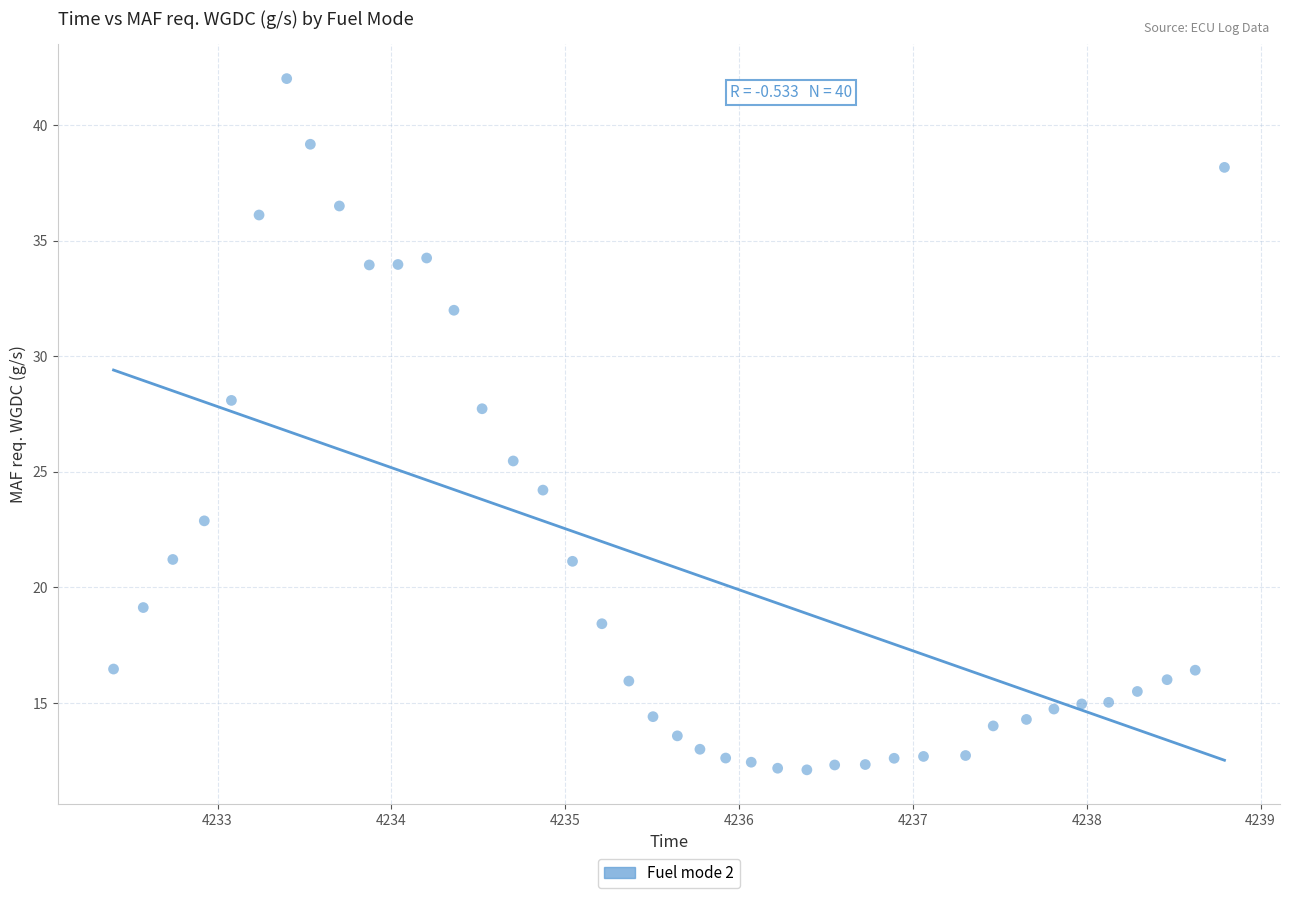

What is the range of X values (max minus min)?

6.4